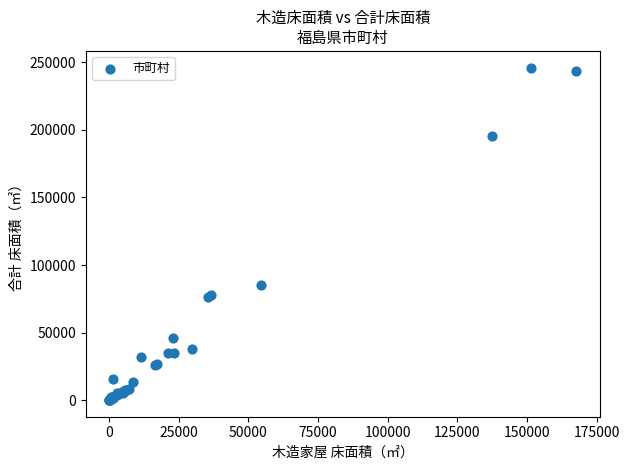

What Y value in the scatter plot is closest to 123090?

85385